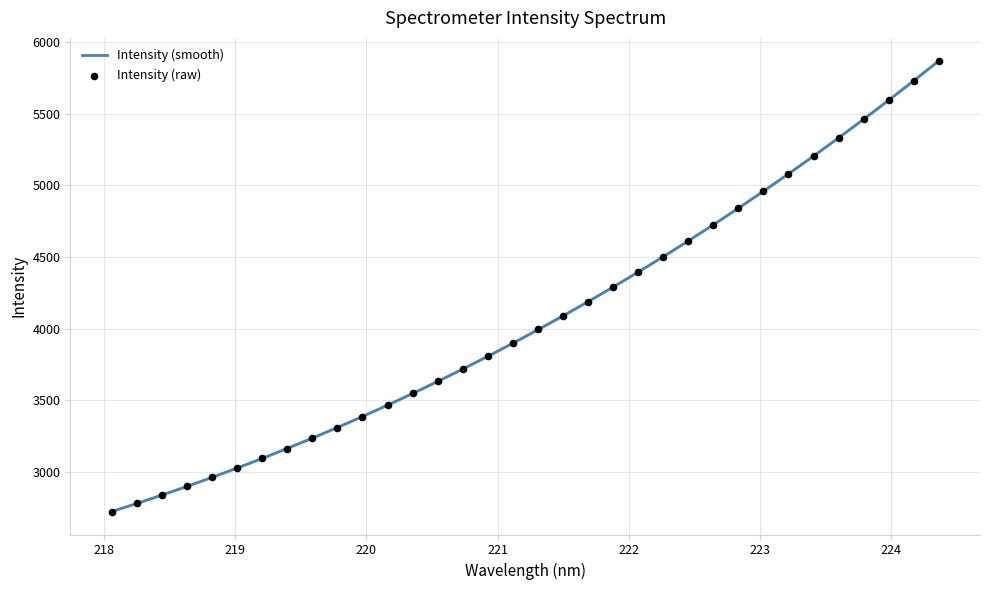

What is the ratio of the value at 223.2172 to the value at 220.9264?

1.3